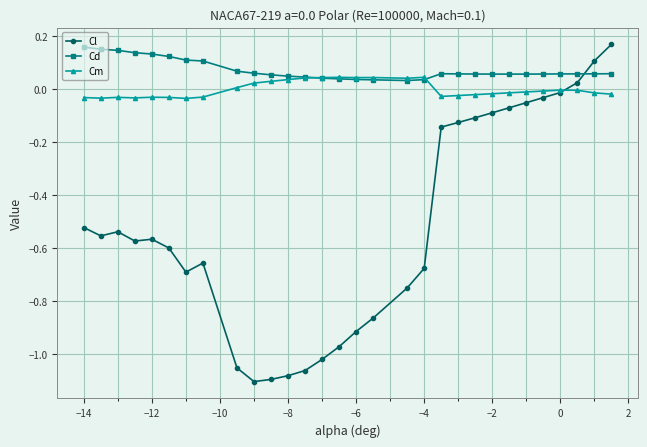

True or false: Cm has more than 1 interior local peaks.

True